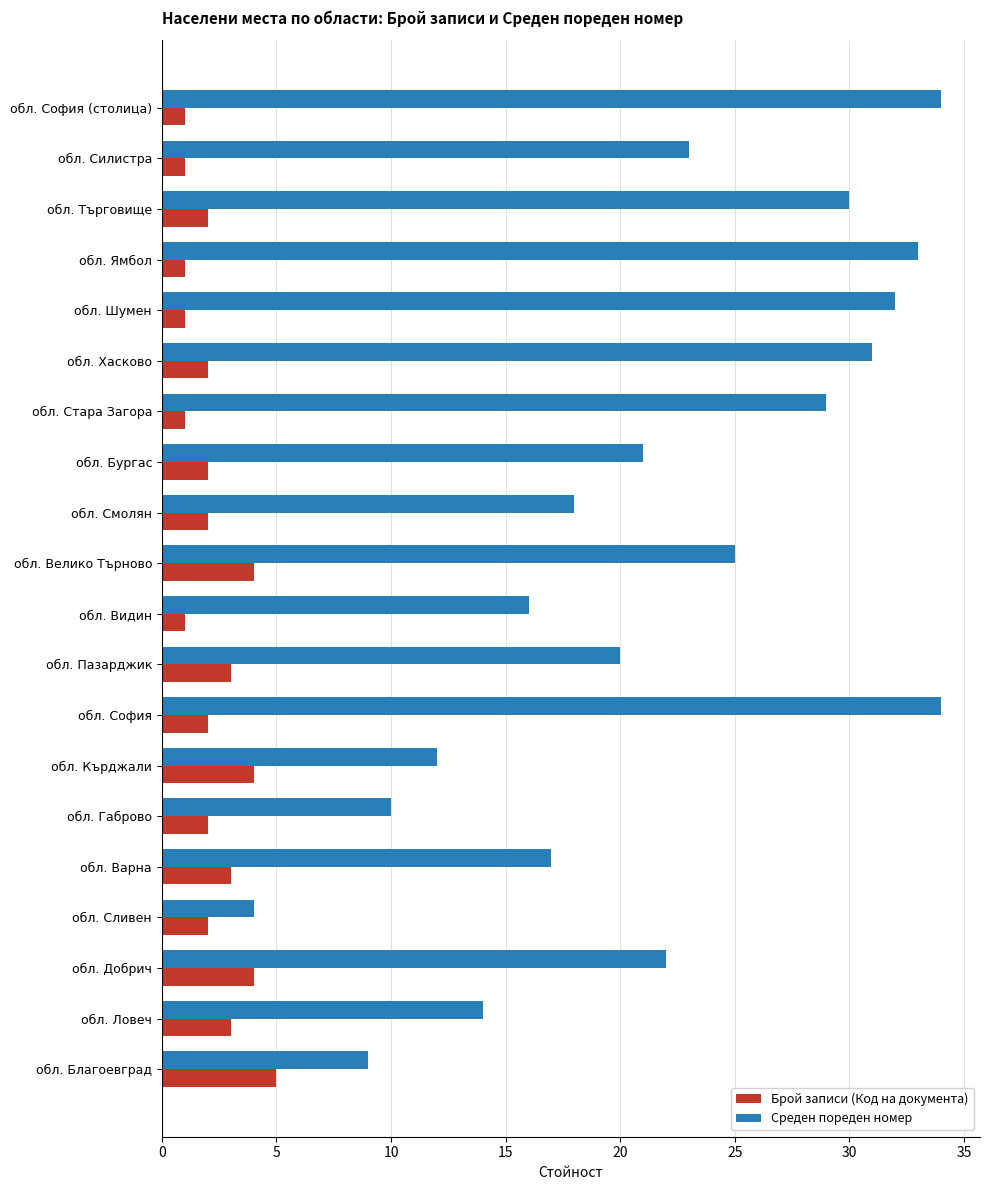

Rank the series by their maximum value, from highest to lowest.

Среден пореден номер, Брой записи (Код на документа)